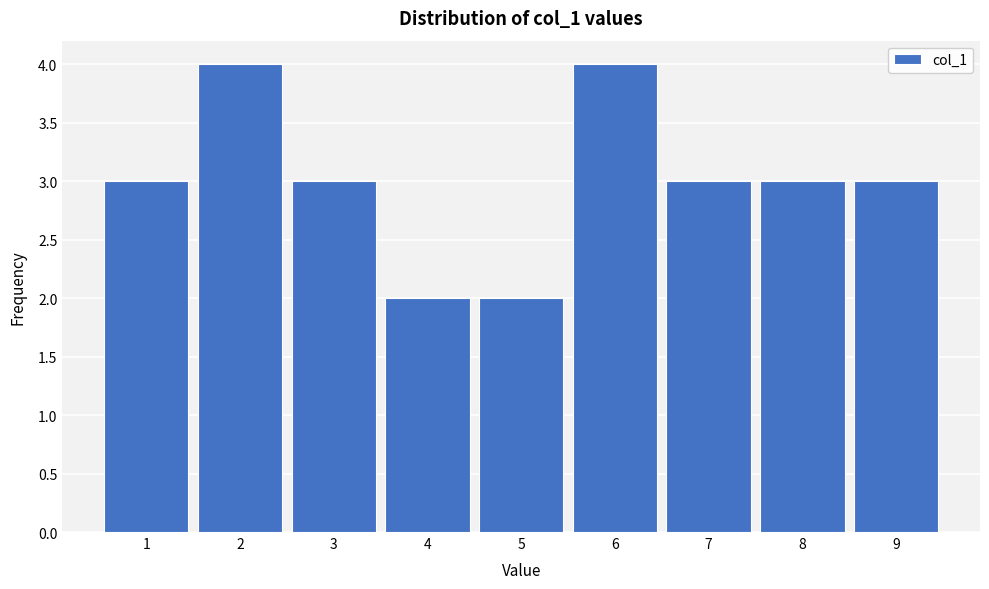

Reading left to right, transcribe all the data shown in this chart.

3	4	3	2	2	4	3	3	3